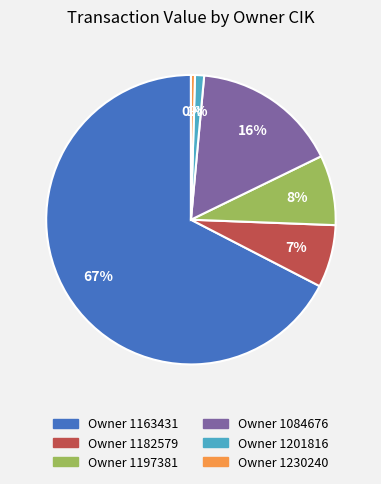

To the nearest percent, what is the average slice percentage?

17%